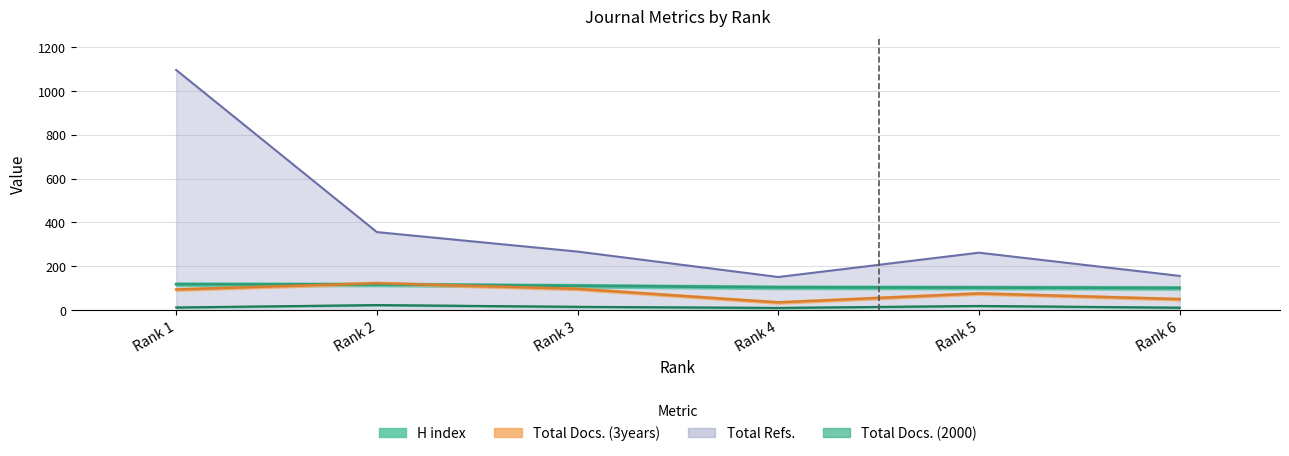

At which category does Total Docs. (2000) reach its first local valley?

Rank 4